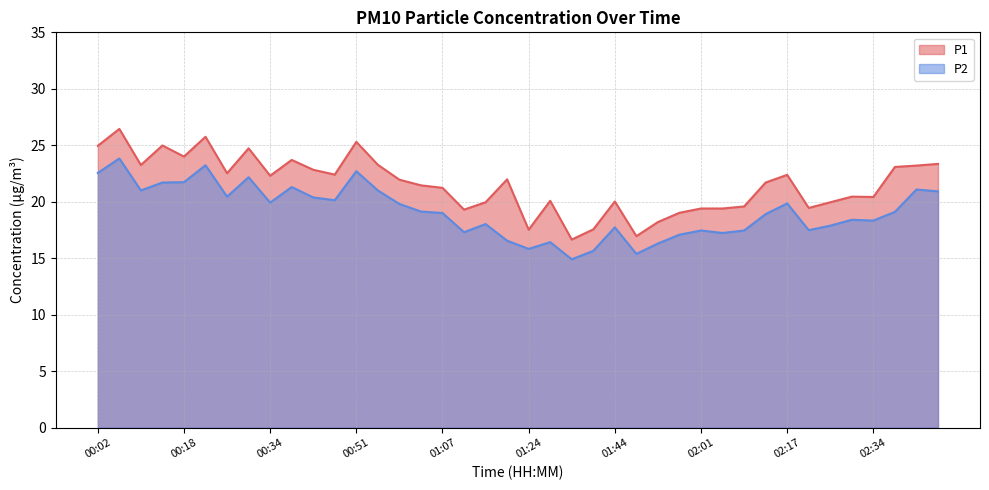

Which series changed the most between 00:39 and 01:49?

P1